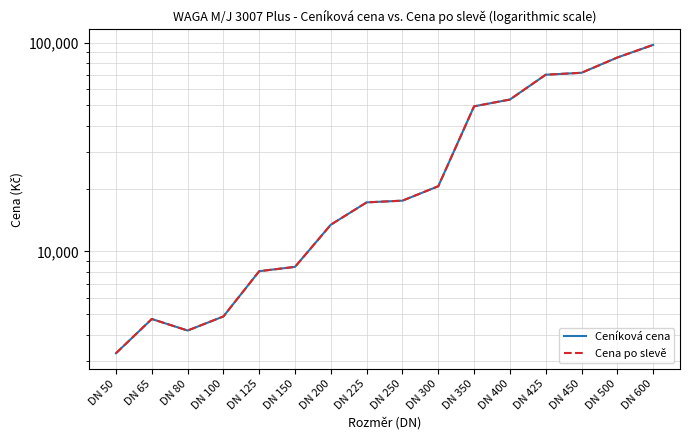

At which label does Cena po slevě reach its minimum?

DN 50